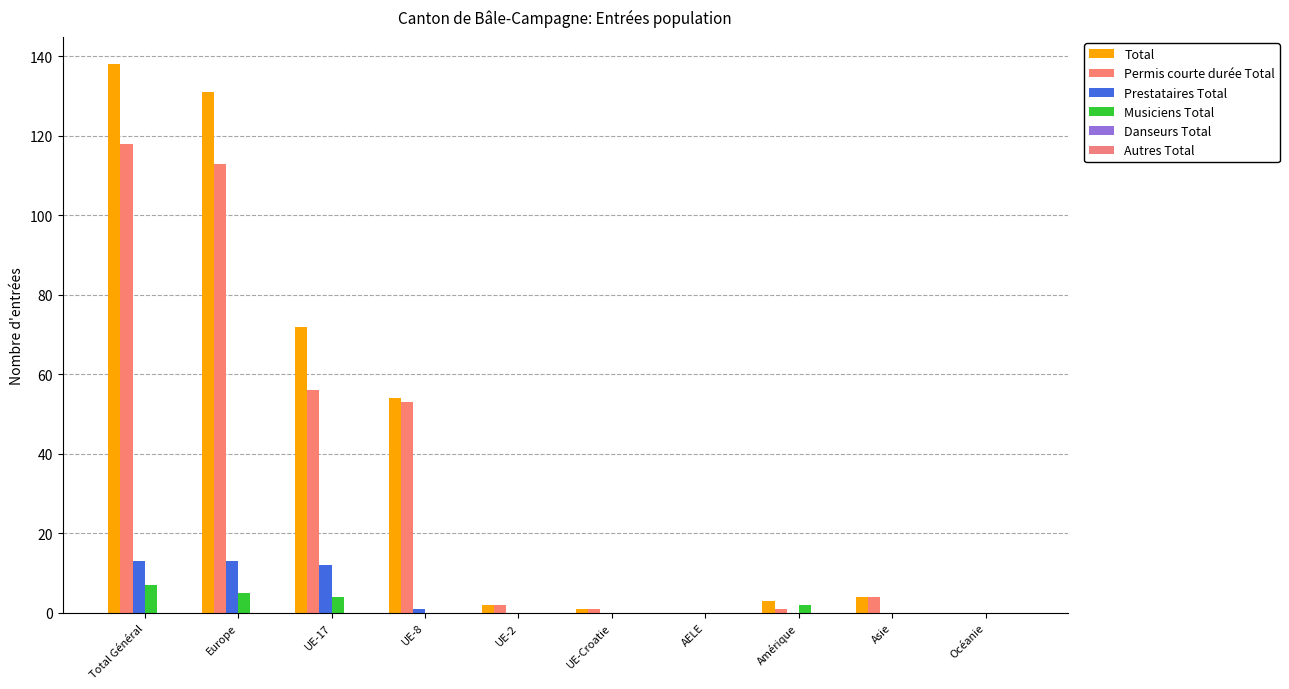

Is it true that Total equals 0 at AELE?

True